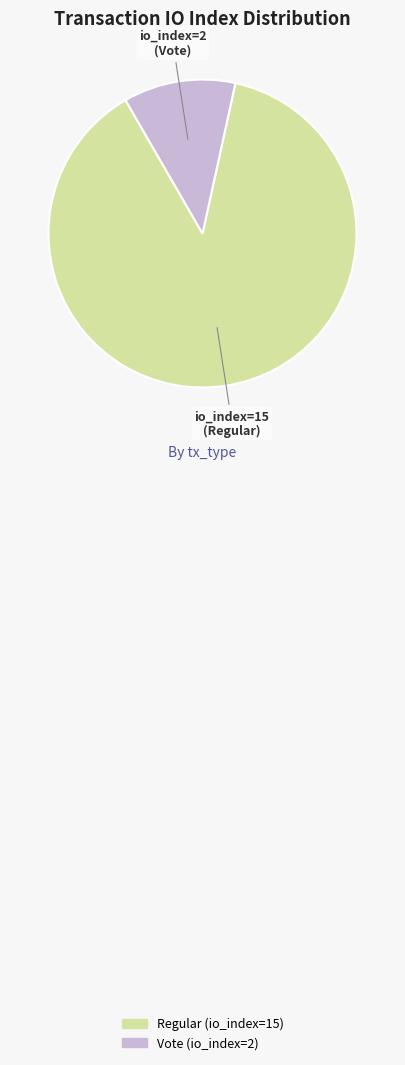

Count the number of slices in the pie.

2